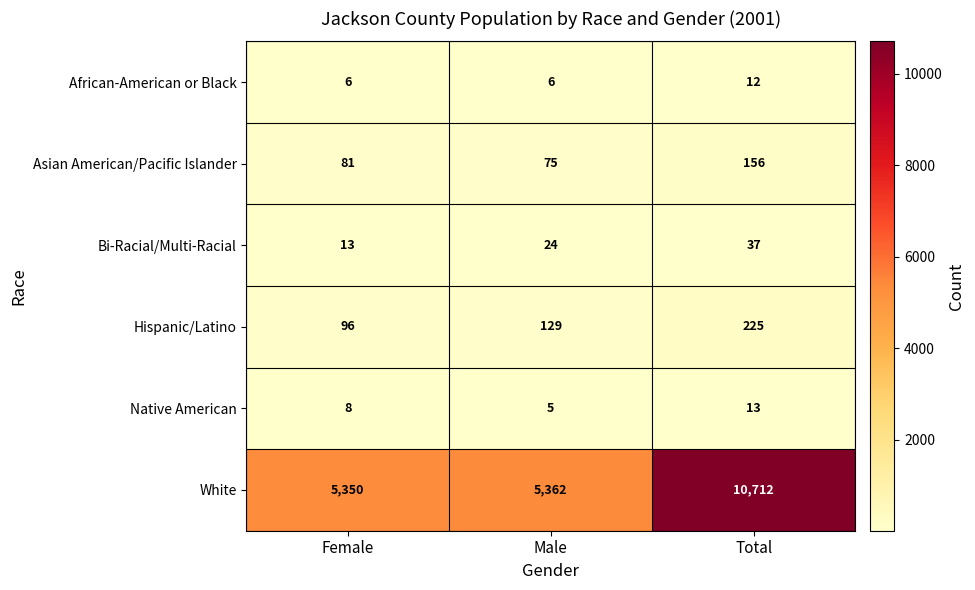

At which category is the sum across all series the highest?

Total